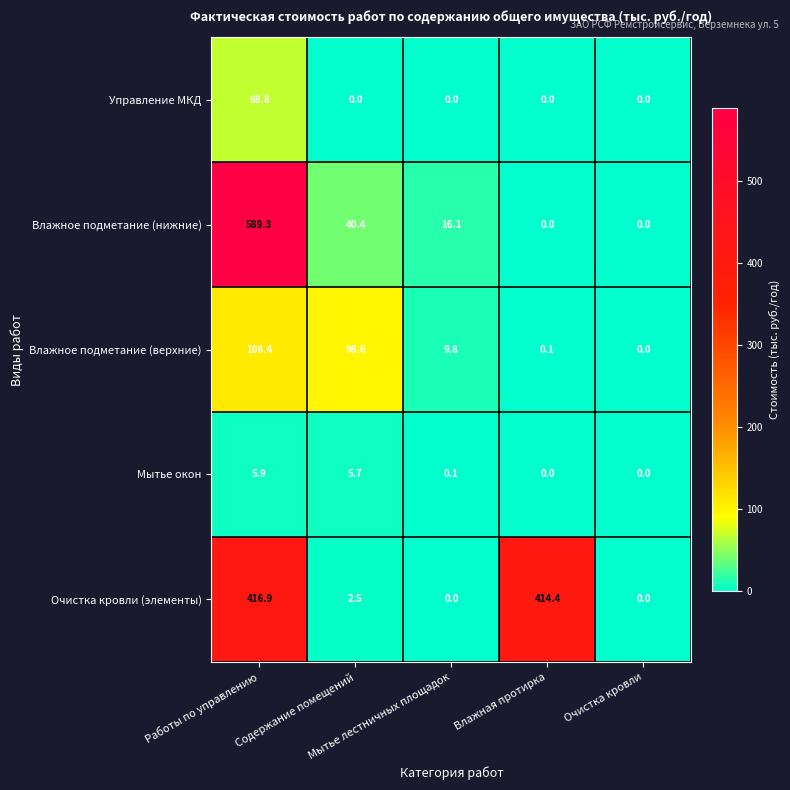

What is the highest value of the Влажное подметание (нижние) series?

589.3